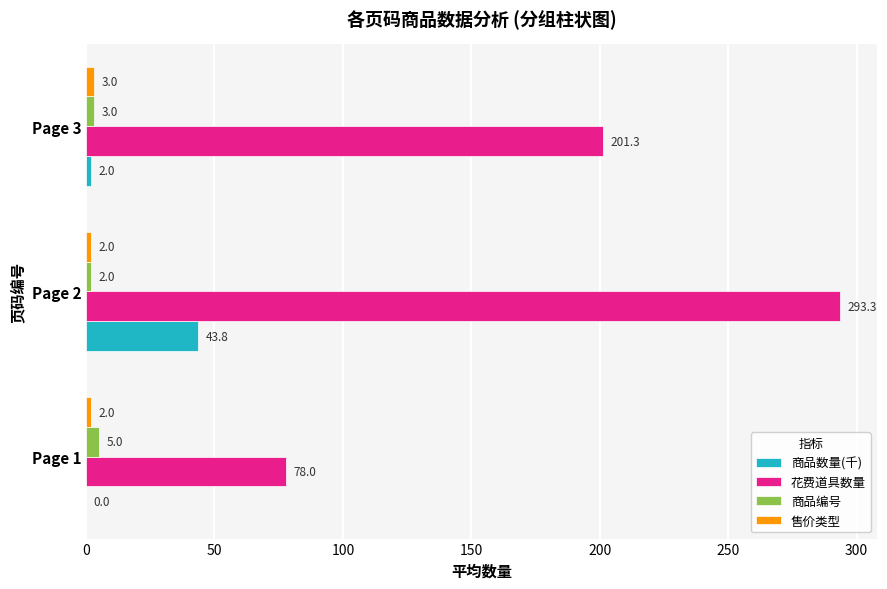

Between Page 2 and Page 3, which series saw the biggest shift?

花费道具数量